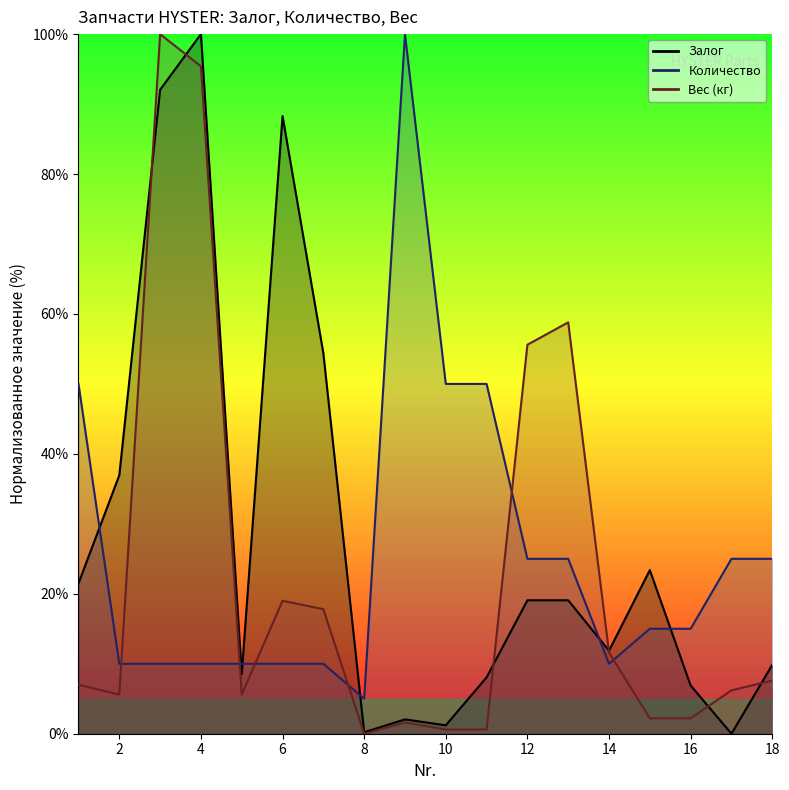

Is the value of Залог at 5 greater than the value of Вес (кг) at 7?

No